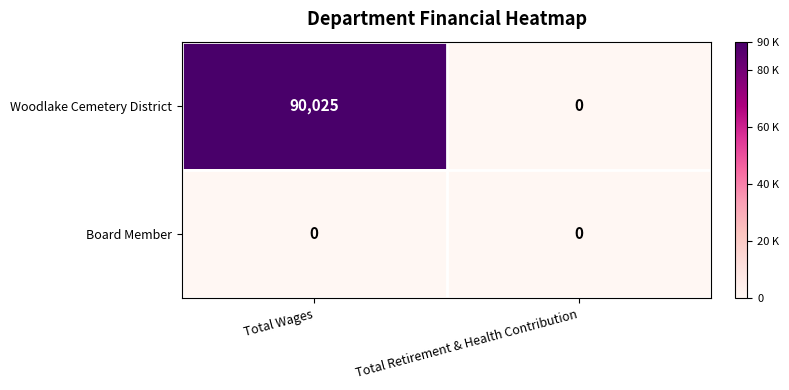

Which series changed the most between Total Wages and Total Retirement & Health Contribution?

Woodlake Cemetery District